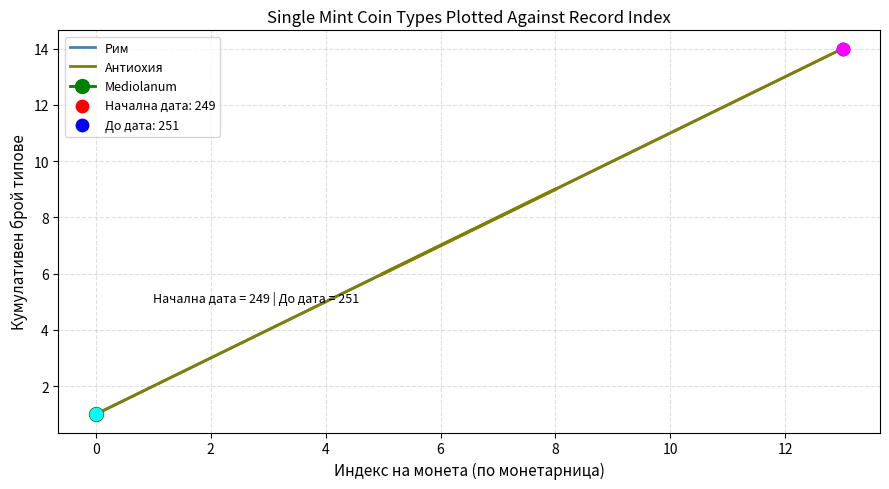

Which series has the largest Y range (max minus min)?

Рим